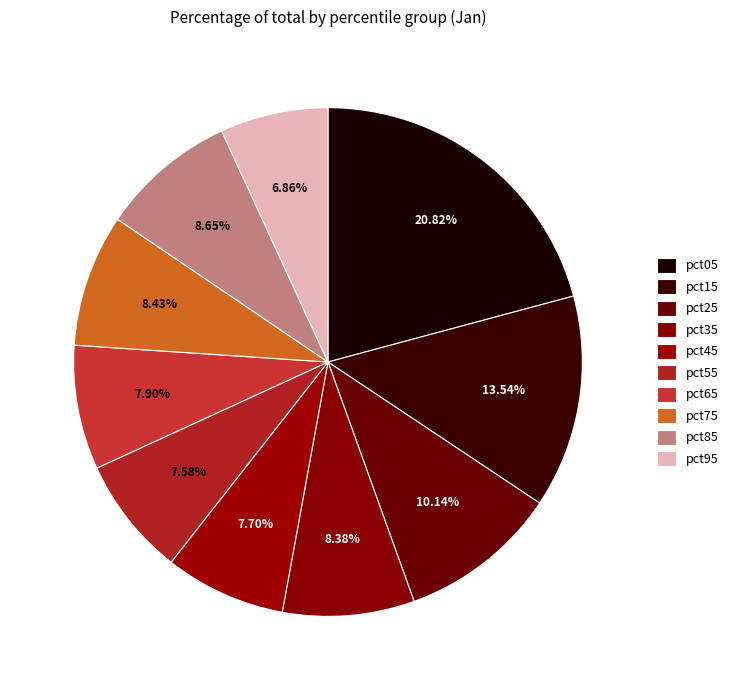

To the nearest percent, what portion does pct95 represent?

7%